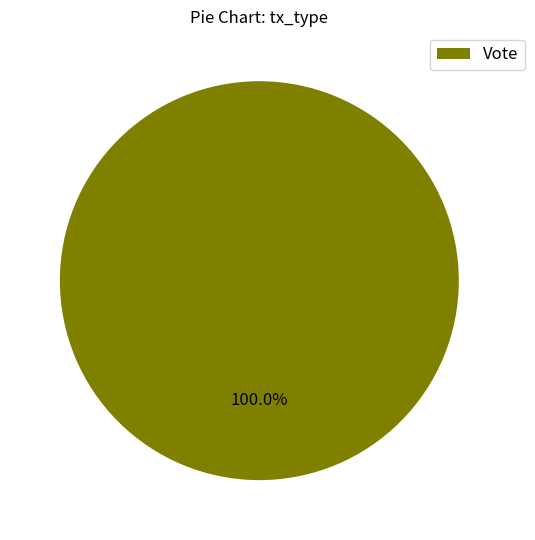

Count the number of slices in the pie.

1